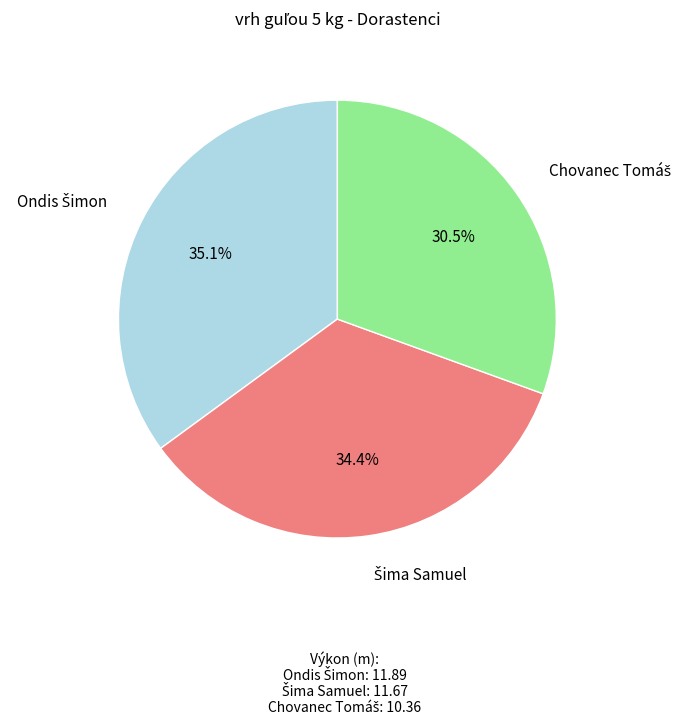

Is there any slice that represents more than half of the pie?

No